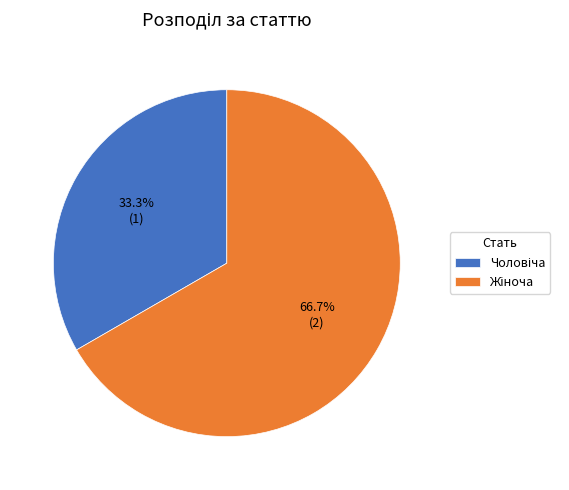

How many segments does this pie chart have?

2